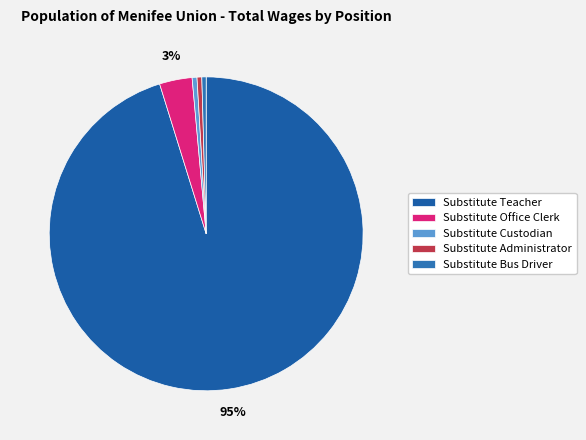

Does Substitute Teacher account for over 50% of the chart?

Yes